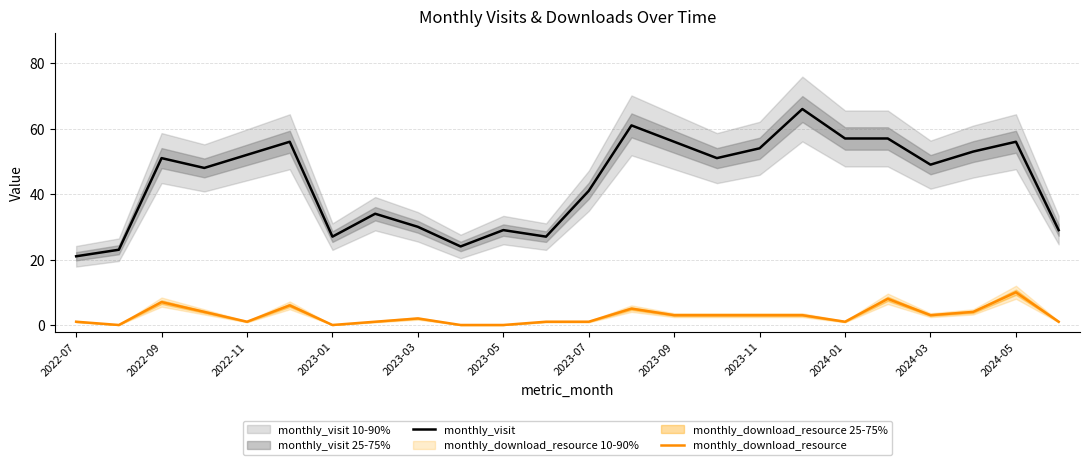

Where is the first local maximum for monthly_visit?

2022-09